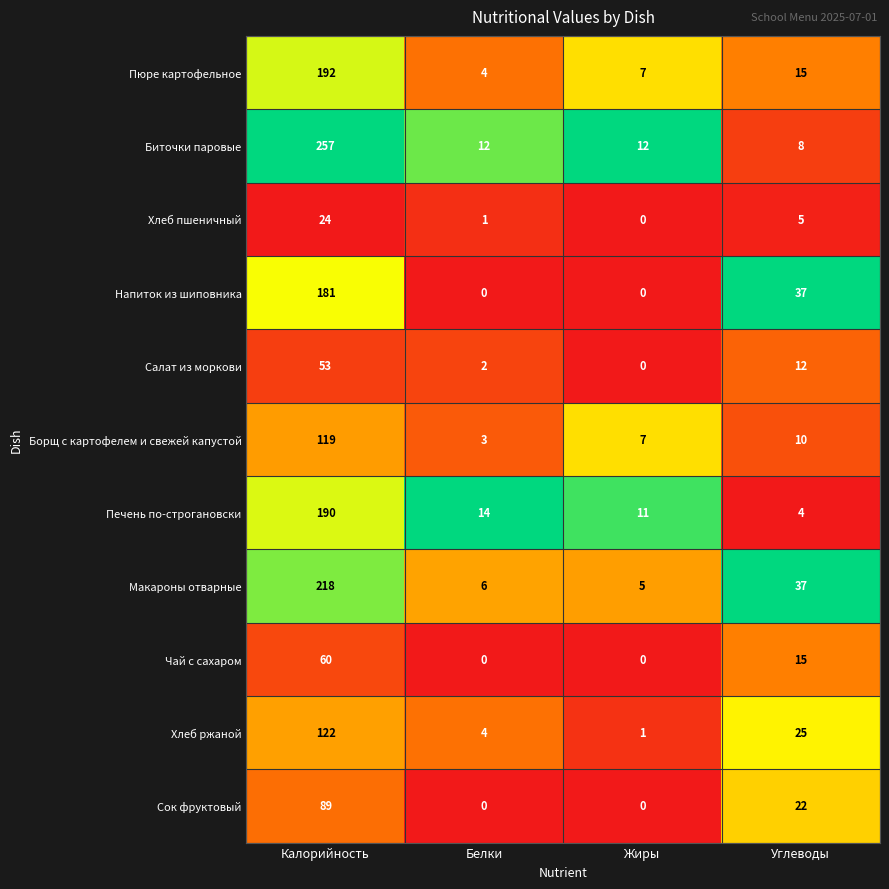

At which category does the chart reach its peak across all series?

Калорийность